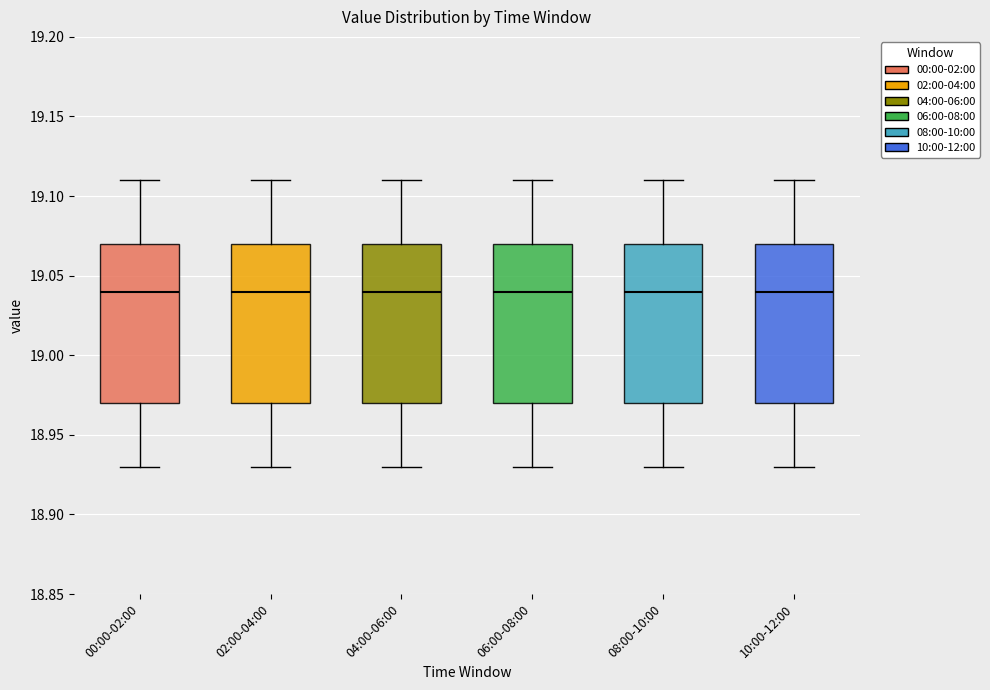

Reading left to right, read every box against the y-axis: the position of its median line, the range the box covers, and the ends of its whiskers. The values are not printed on the chart, so give them approximately, as read against the axis.

00:00-02:00: median 19.04, box 18.97 to 19.07, whiskers 18.93 to 19.11
02:00-04:00: median 19.04, box 18.97 to 19.07, whiskers 18.93 to 19.11
04:00-06:00: median 19.04, box 18.97 to 19.07, whiskers 18.93 to 19.11
06:00-08:00: median 19.04, box 18.97 to 19.07, whiskers 18.93 to 19.11
08:00-10:00: median 19.04, box 18.97 to 19.07, whiskers 18.93 to 19.11
10:00-12:00: median 19.04, box 18.97 to 19.07, whiskers 18.93 to 19.11